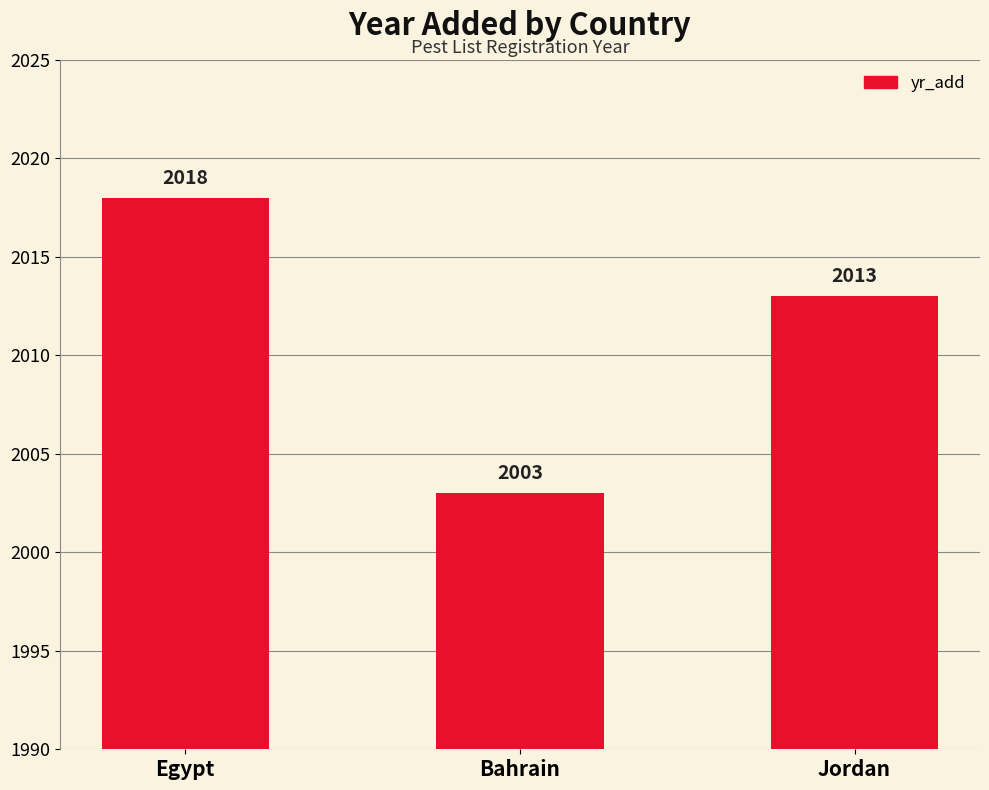

What is the label of the 1st bar from the left?

Egypt